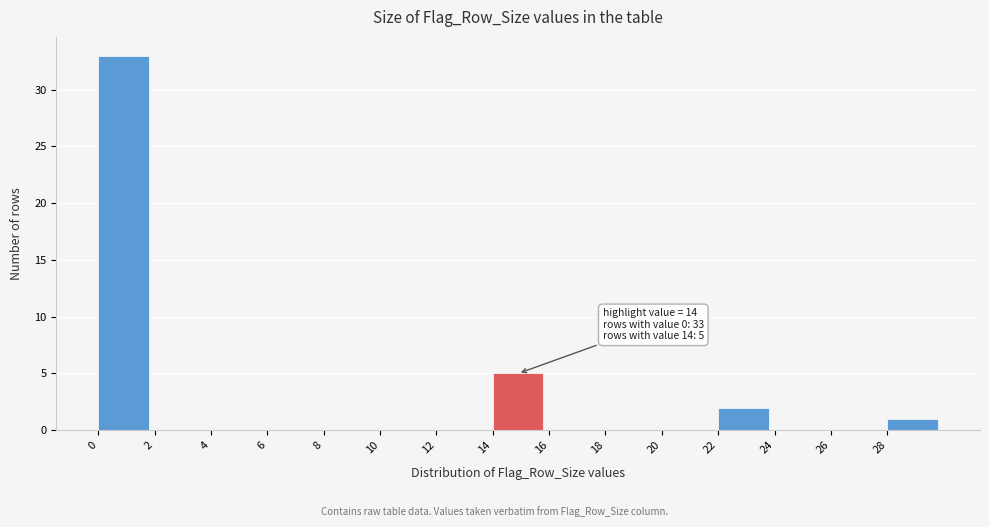

Reading left to right, what are all the values shown in this chart?

0=33	2=0	4=0	6=0	8=0	10=0	12=0	14=5	16=0	18=0	20=0	22=2	24=0	26=0	28=1